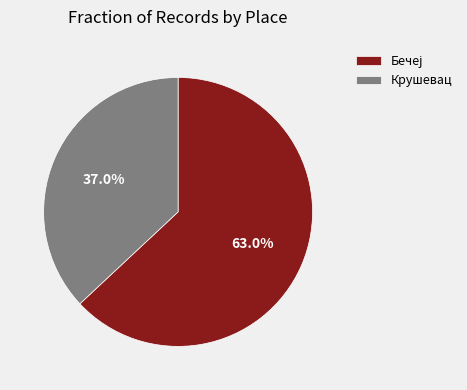

What is the smallest slice in the pie chart?

Крушевац